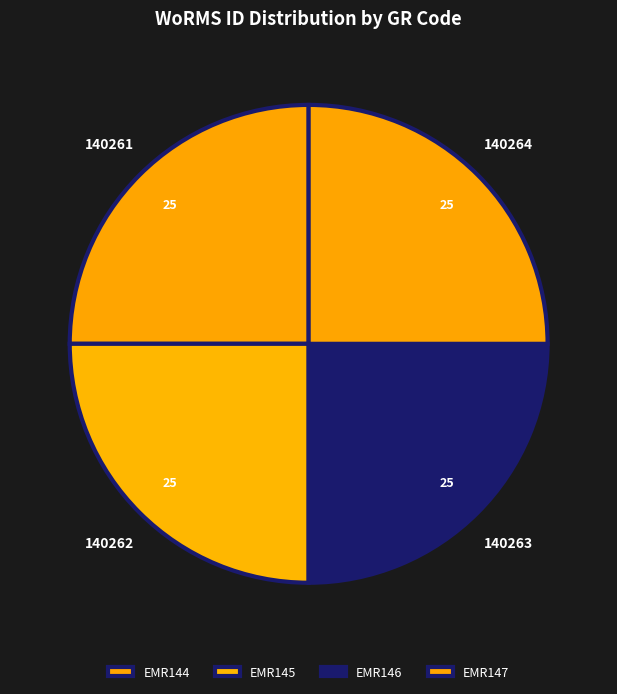

Rank the categories by value from lowest to highest.

EMR144, EMR145, EMR146, EMR147